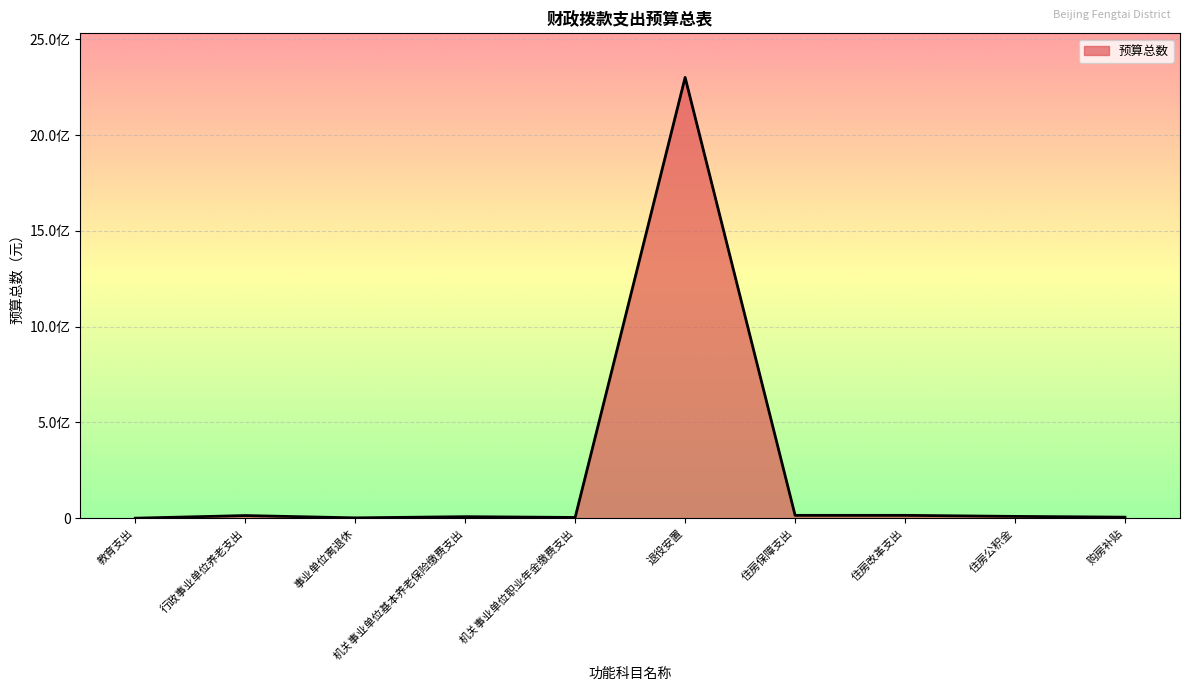

Is this an area chart (filled region under the line)?

Yes